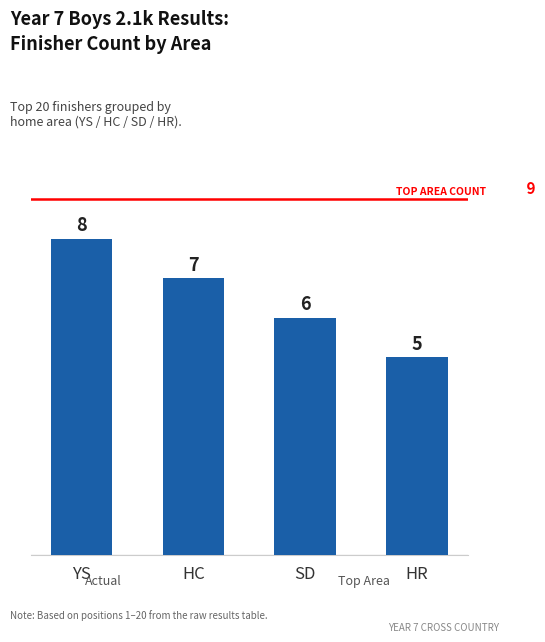

What is the sum of the values at HR and YS?

13